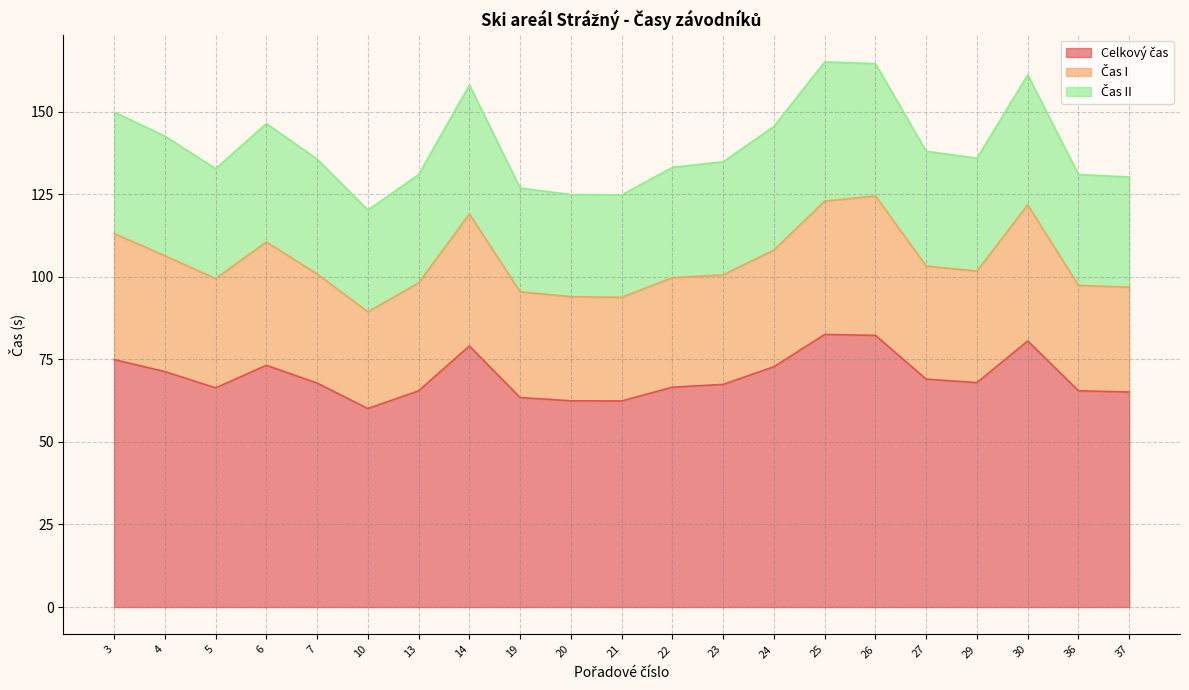

Reading left to right, extract all data points from this chart.

Celkový čas: 3=74.9	4=71.3	5=66.3	6=73.2	7=67.8	10=60.1	13=65.5	14=79.0	19=63.4	20=62.4	21=62.4	22=66.5	23=67.4	24=72.8	25=82.5	26=82.2	27=69.0	29=67.9	30=80.5	36=65.5	37=65.1
Čas I: 3=113.1	4=106.4	5=99.4	6=110.5	7=100.8	10=89.4	13=98.1	14=119.0	19=95.4	20=94.0	21=93.8	22=99.7	23=100.6	24=108.1	25=122.9	26=124.5	27=103.2	29=101.7	30=121.8	36=97.4	37=96.8
Čas II: 3=149.8	4=142.6	5=132.7	6=146.4	7=135.6	10=120.2	13=130.9	14=158.1	19=126.8	20=124.9	21=124.8	22=133.1	23=134.8	24=145.5	25=165.0	26=164.5	27=138.0	29=135.9	30=161.1	36=130.9	37=130.2